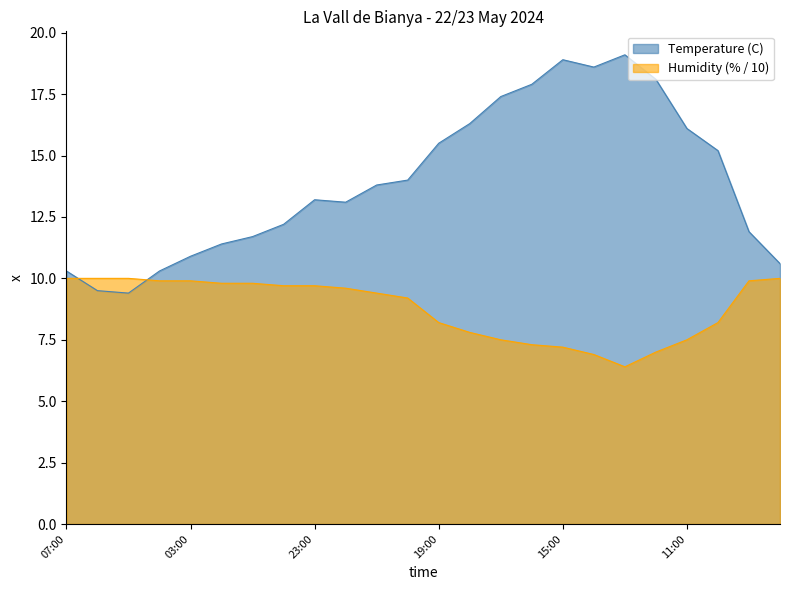

Reading right to left, what are all the values shown in this chart?

Temperature (C): 10.6	11.9	15.2	16.1	18.1	19.1	18.6	18.9	17.9	17.4	16.3	15.5	14.0	13.8	13.1	13.2	12.2	11.7	11.4	10.9	10.3	9.4	9.5	10.3
Humidity (%): 10.0	9.9	8.2	7.5	7.0	6.4	6.9	7.2	7.3	7.5	7.8	8.2	9.2	9.4	9.6	9.7	9.7	9.8	9.8	9.9	9.9	10.0	10.0	10.0